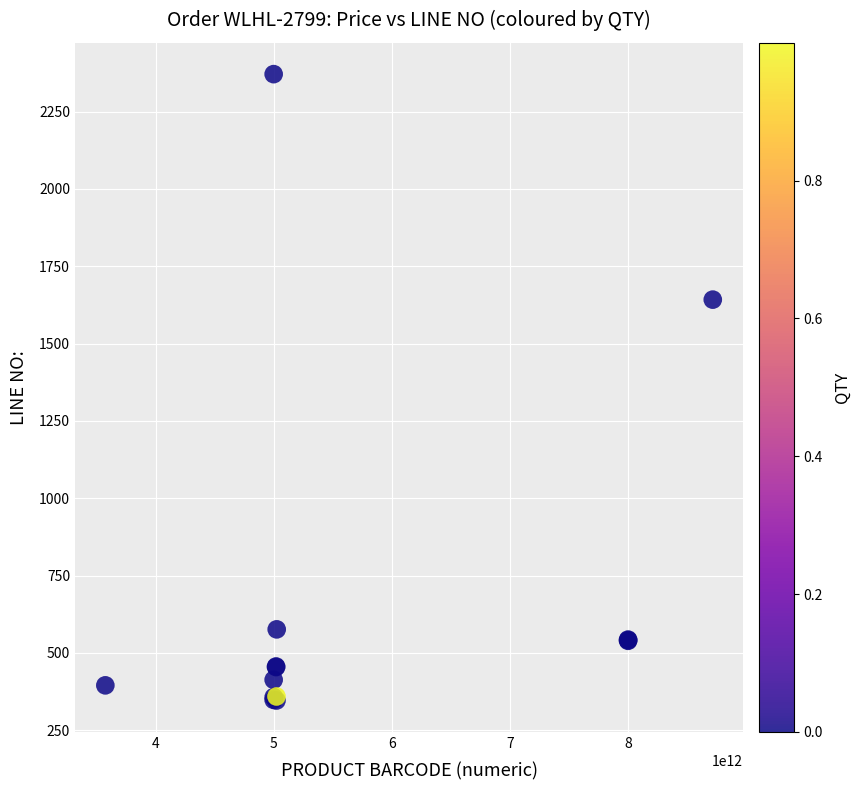

What Y value in the scatter plot is closest to 1358?

1642